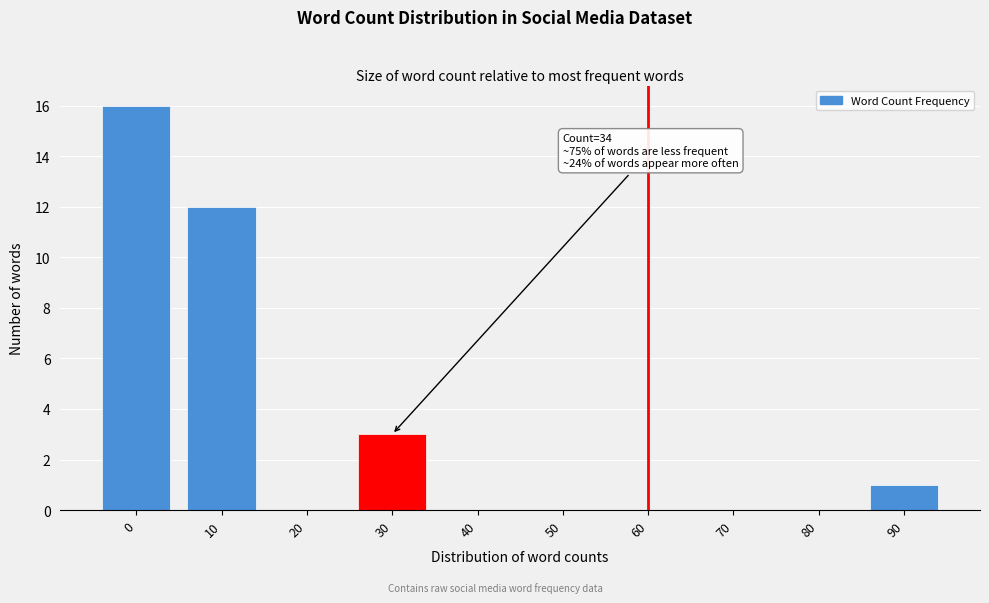

Reading left to right, list all the values displayed in this chart.

0=16	10=12	20=0	30=3	40=0	50=0	60=0	70=0	80=0	90=1